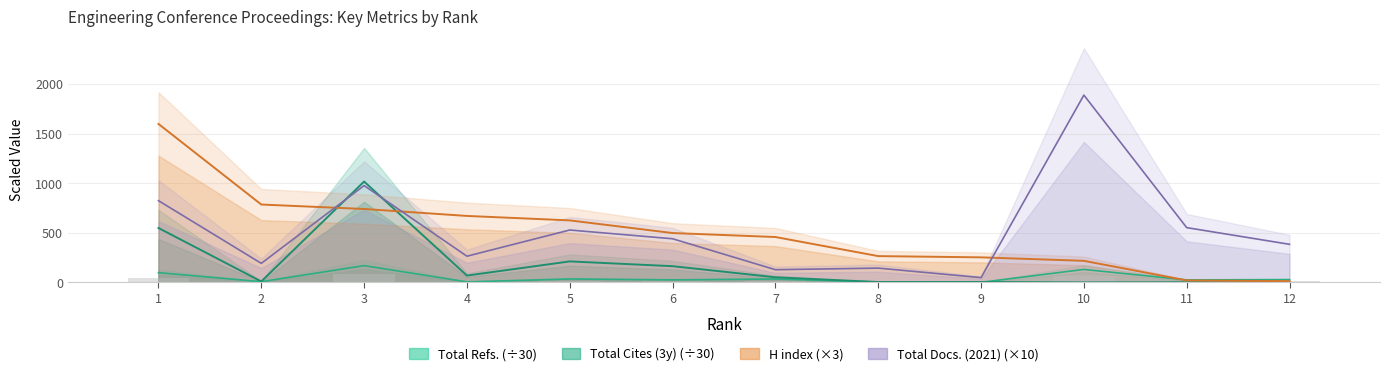

How many bars are there in total?

48